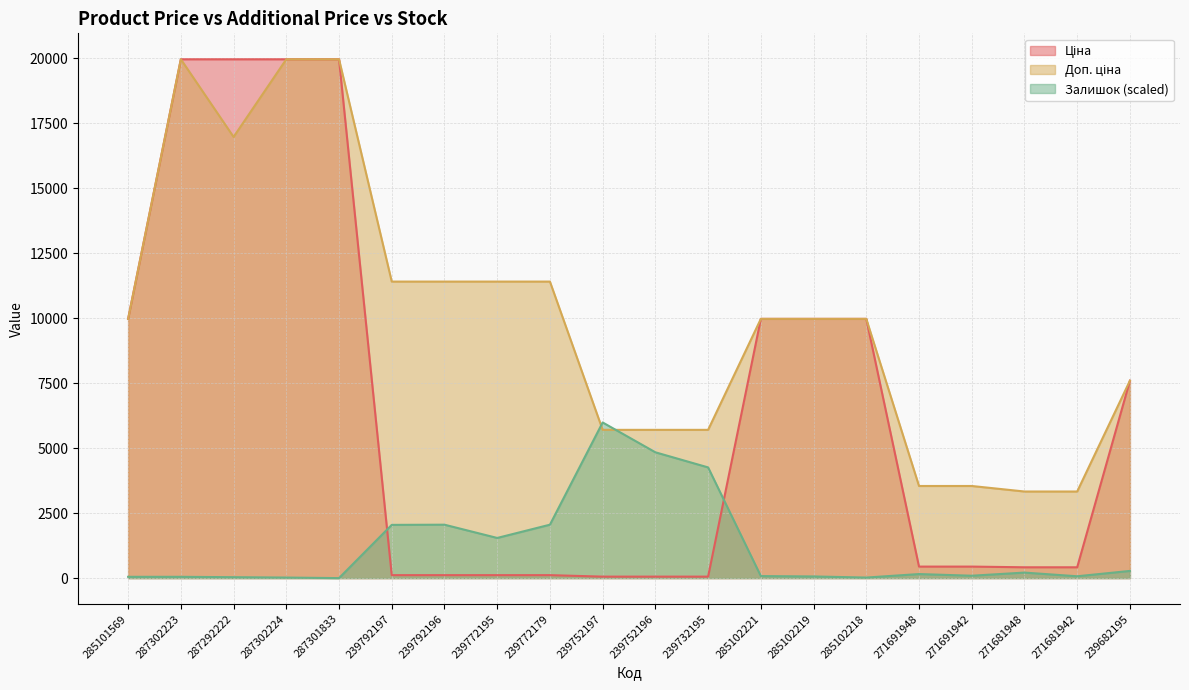

True or false: Ціна has more than 2 points higher than both neighbors.

False